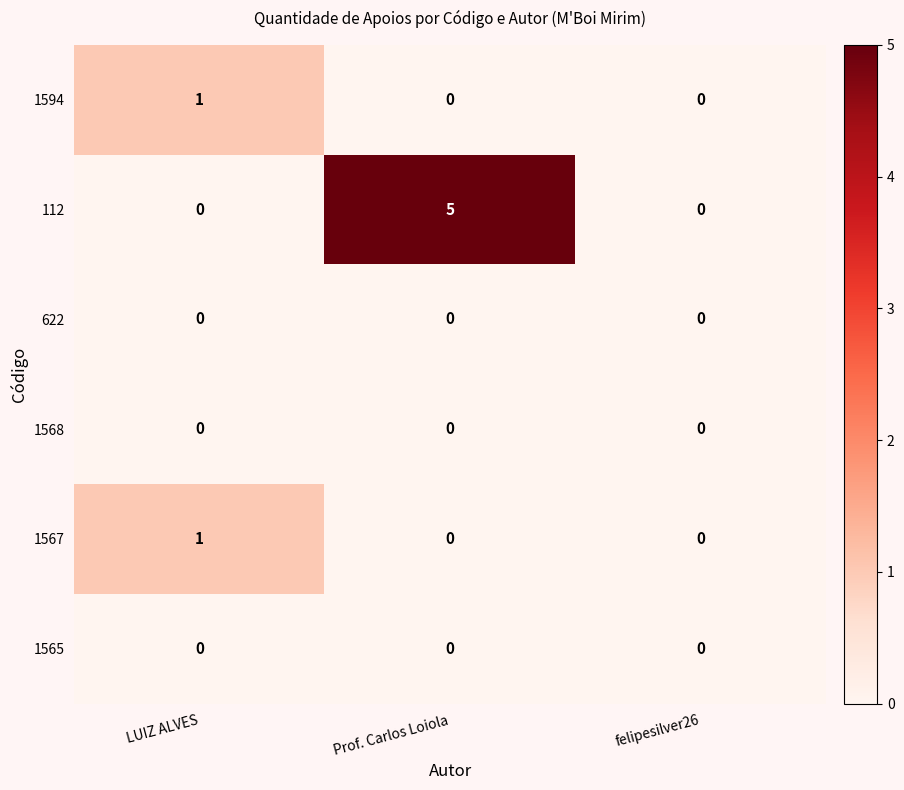

The 112 series shows 5 at Prof. Carlos Loiola. True or false?

True